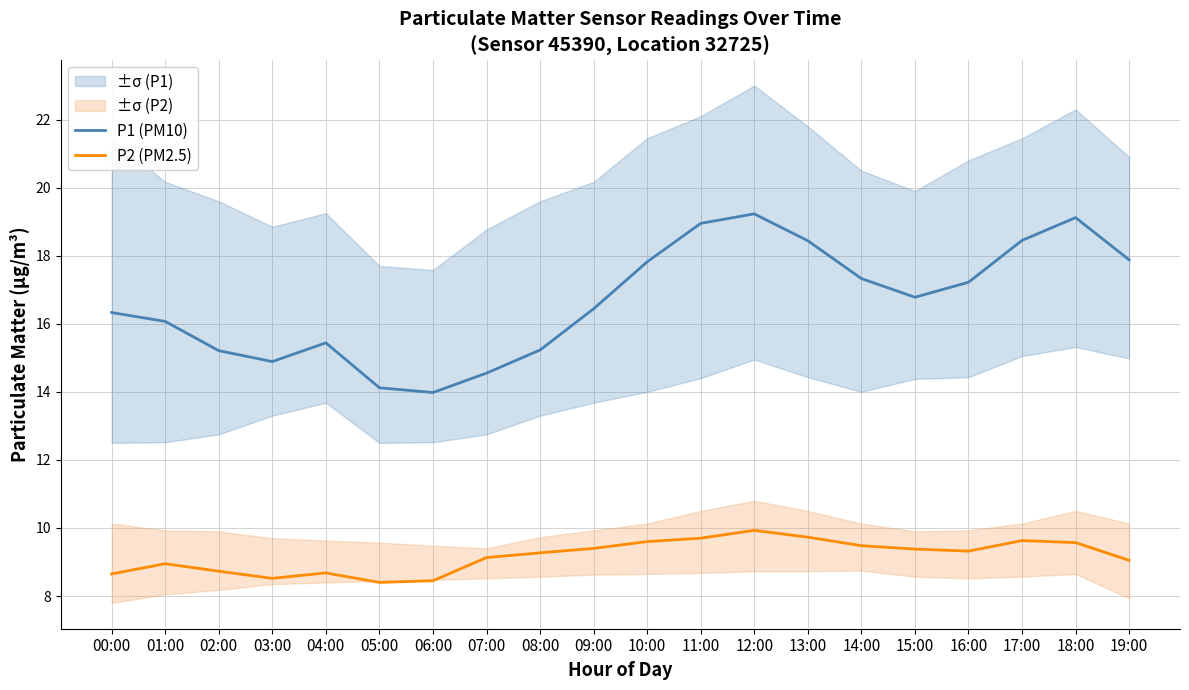

Which has a higher value, 01:00 or 18:00?

18:00